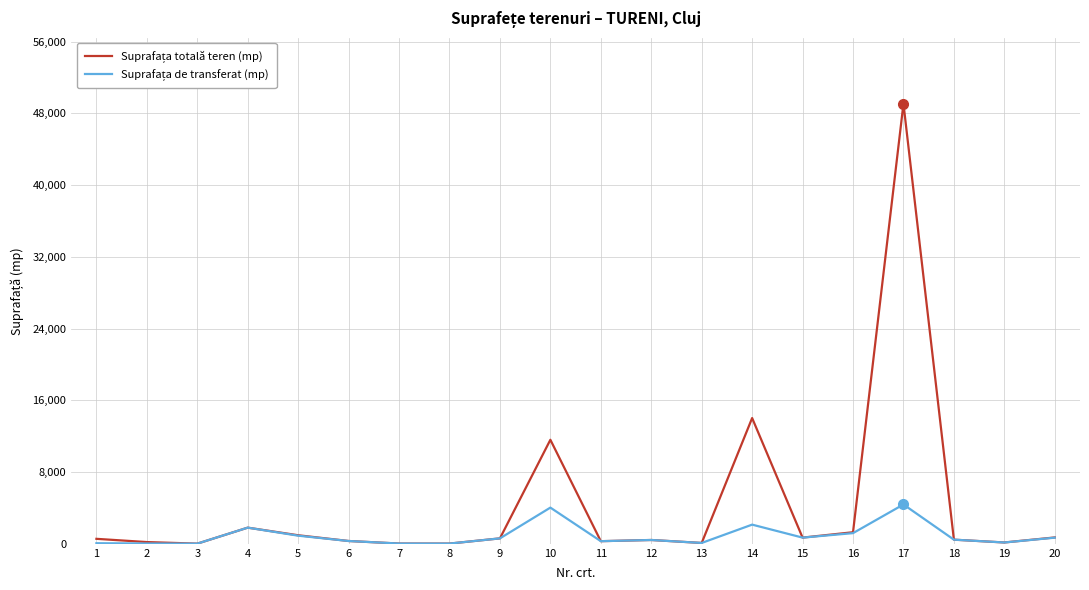

What is the maximum value shown in the chart?

49074